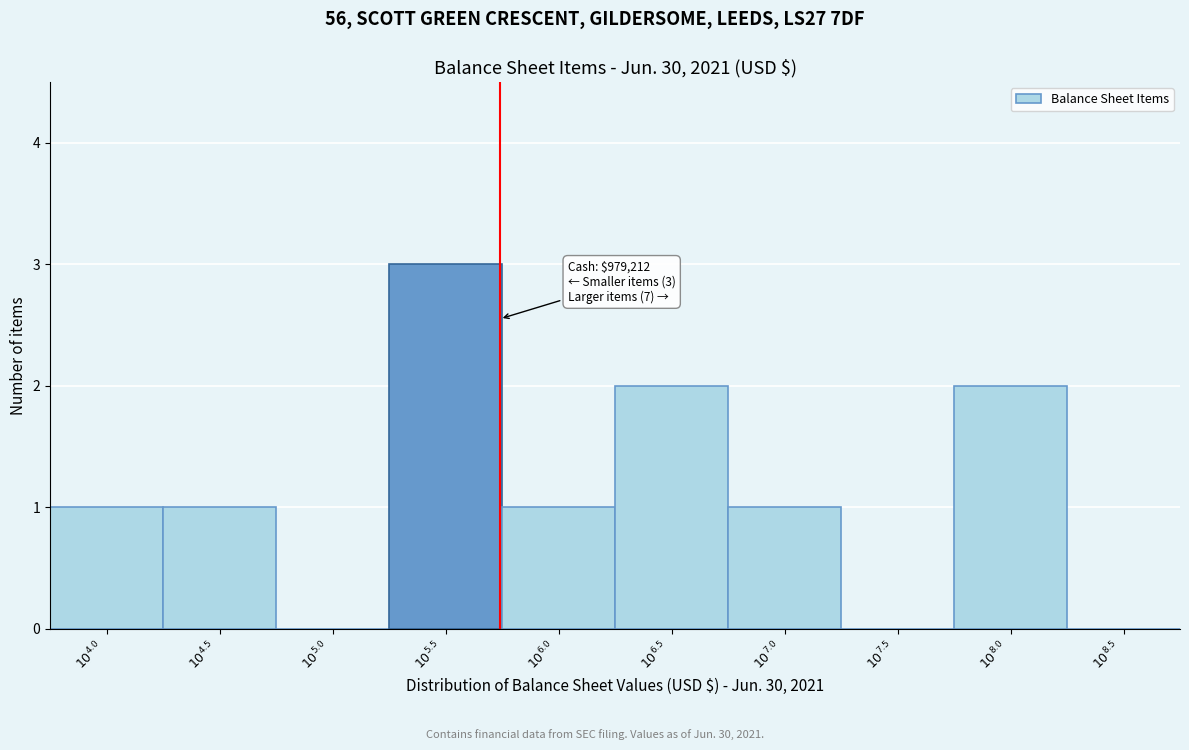

What is the sum of all values?

11